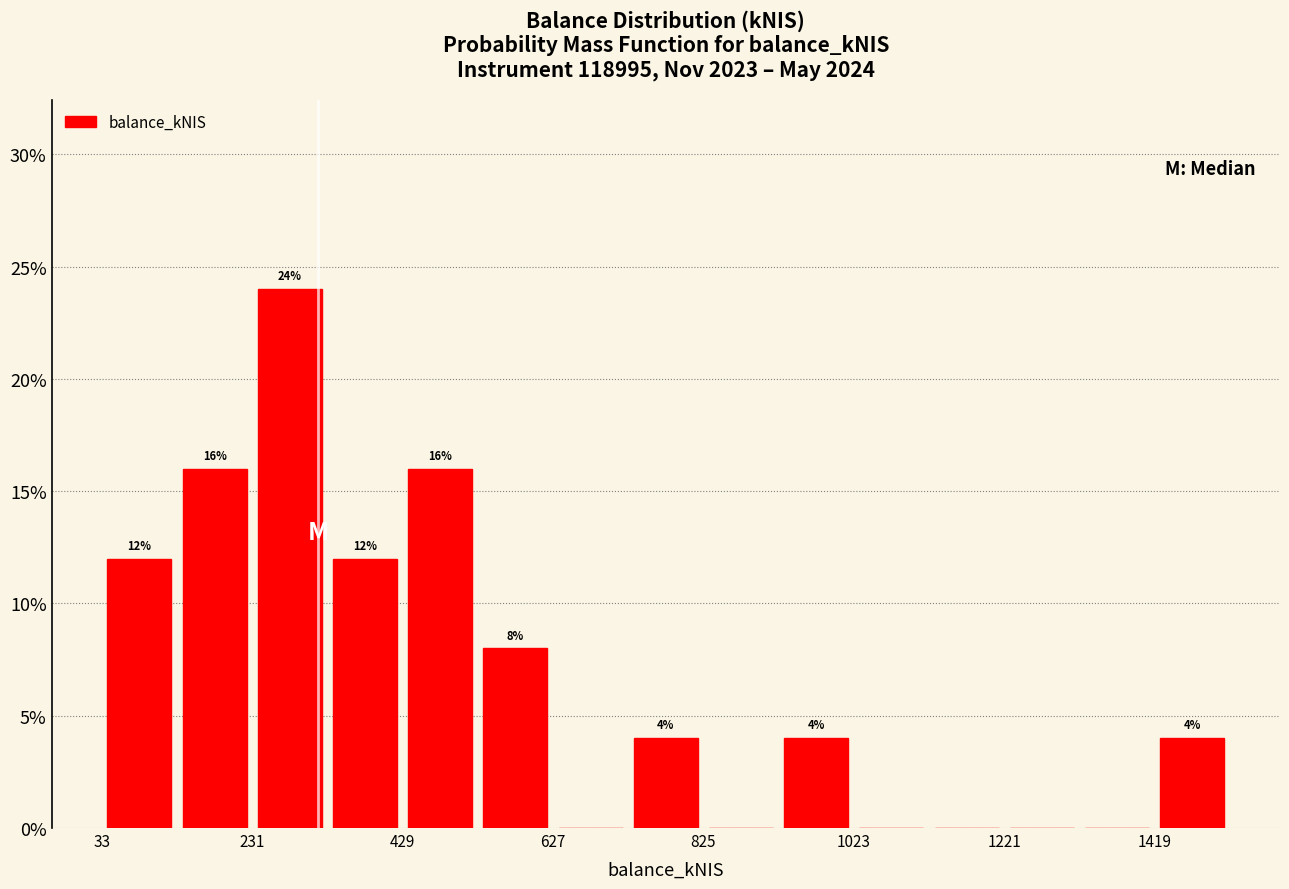

Over which range of the x-axis is the bar tallest?

240 to 340